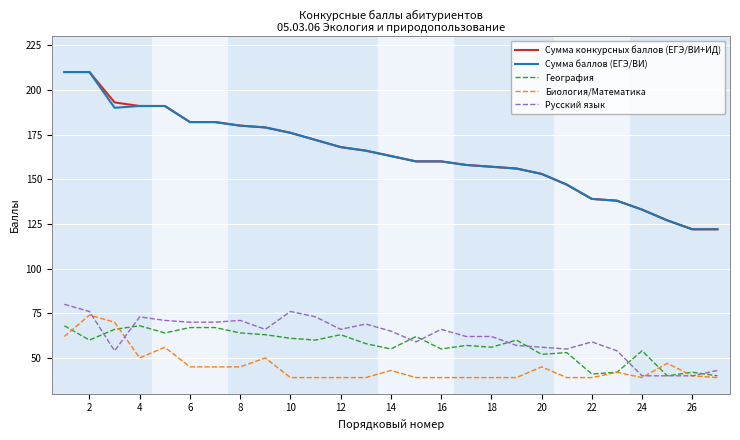

What is the lowest value of the Русский язык series?

40